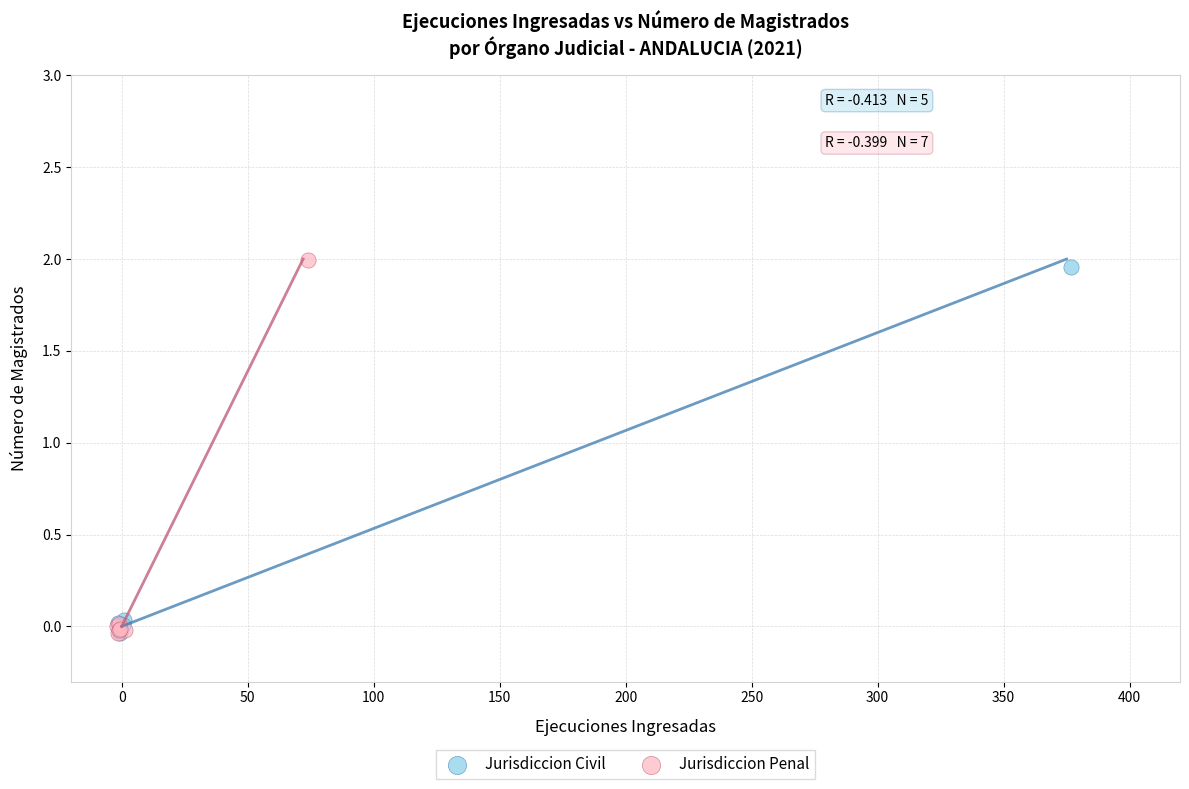

Which series has the widest spread of Y values?

Jurisdiccion Penal